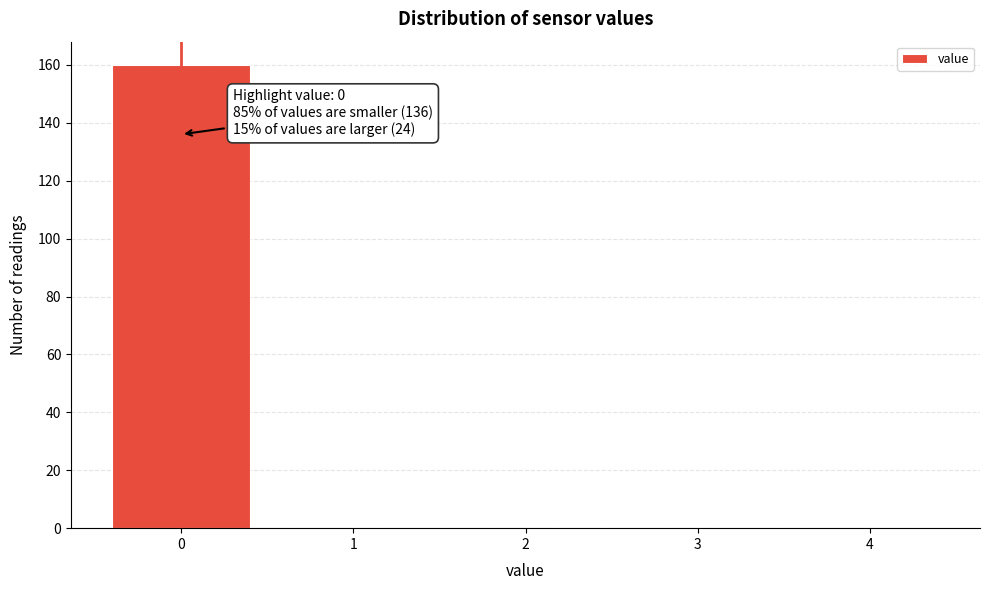

Over which range of the x-axis is the bar tallest?

-0.5 to 0.5